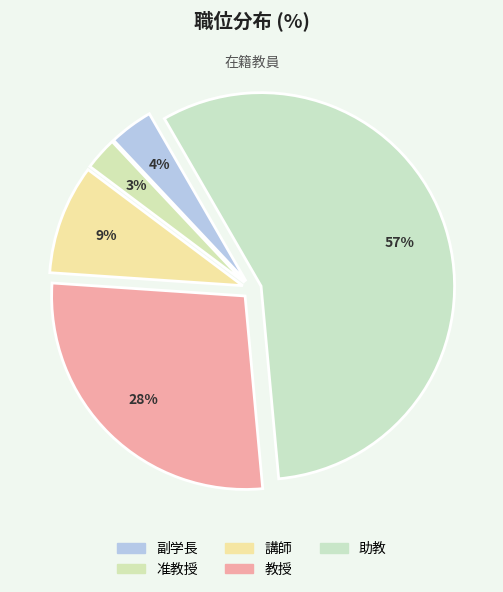

Which slice is the largest?

助教